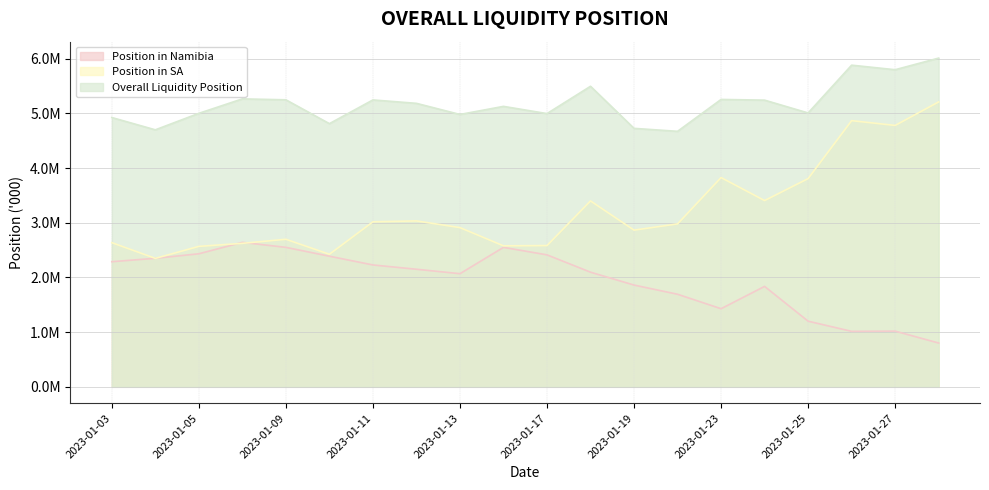

Where does the Overall Liquidity Position series first go above 5185231?

2023-01-06